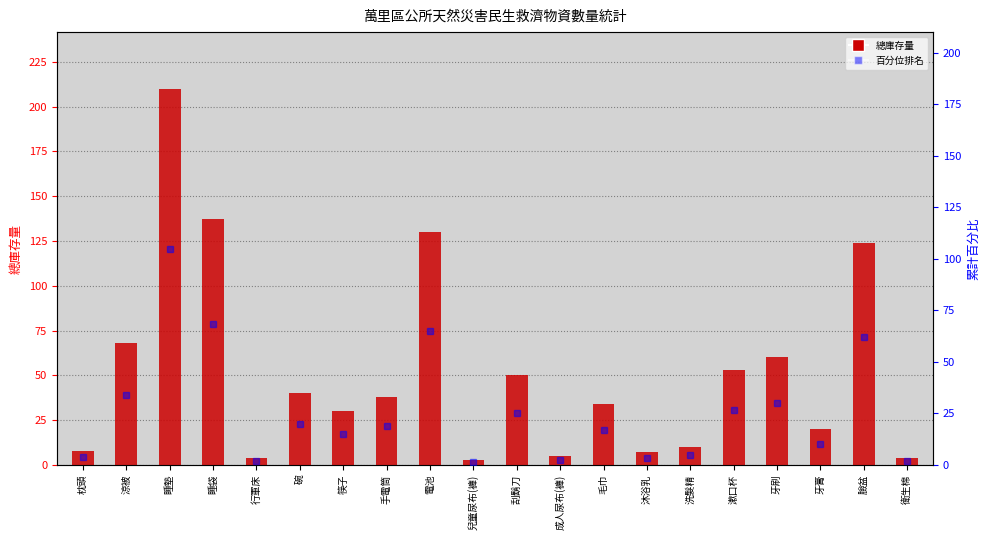

Reading left to right, extract all data points from this chart.

8	68	210	137	4	40	30	38	130	3	50	5	34	7	10	53	60	20	124	4